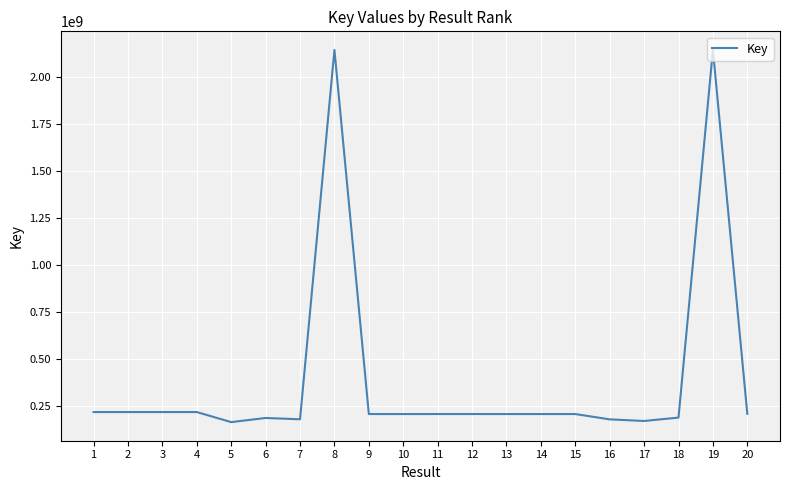

What is the average value?

392303534